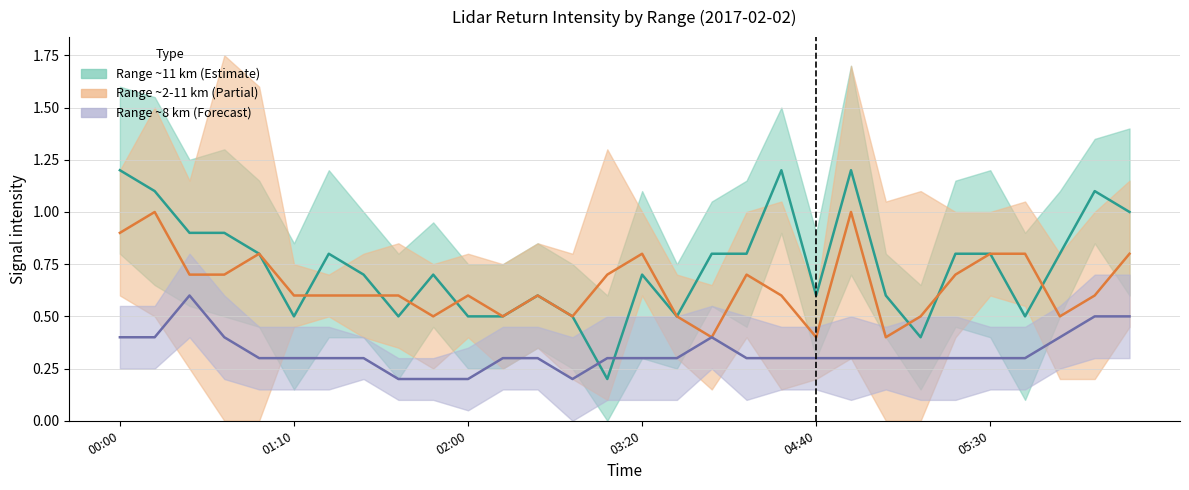

The Range ~2-11 km (Partial) (center) series shows 0.8 at 29. True or false?

True